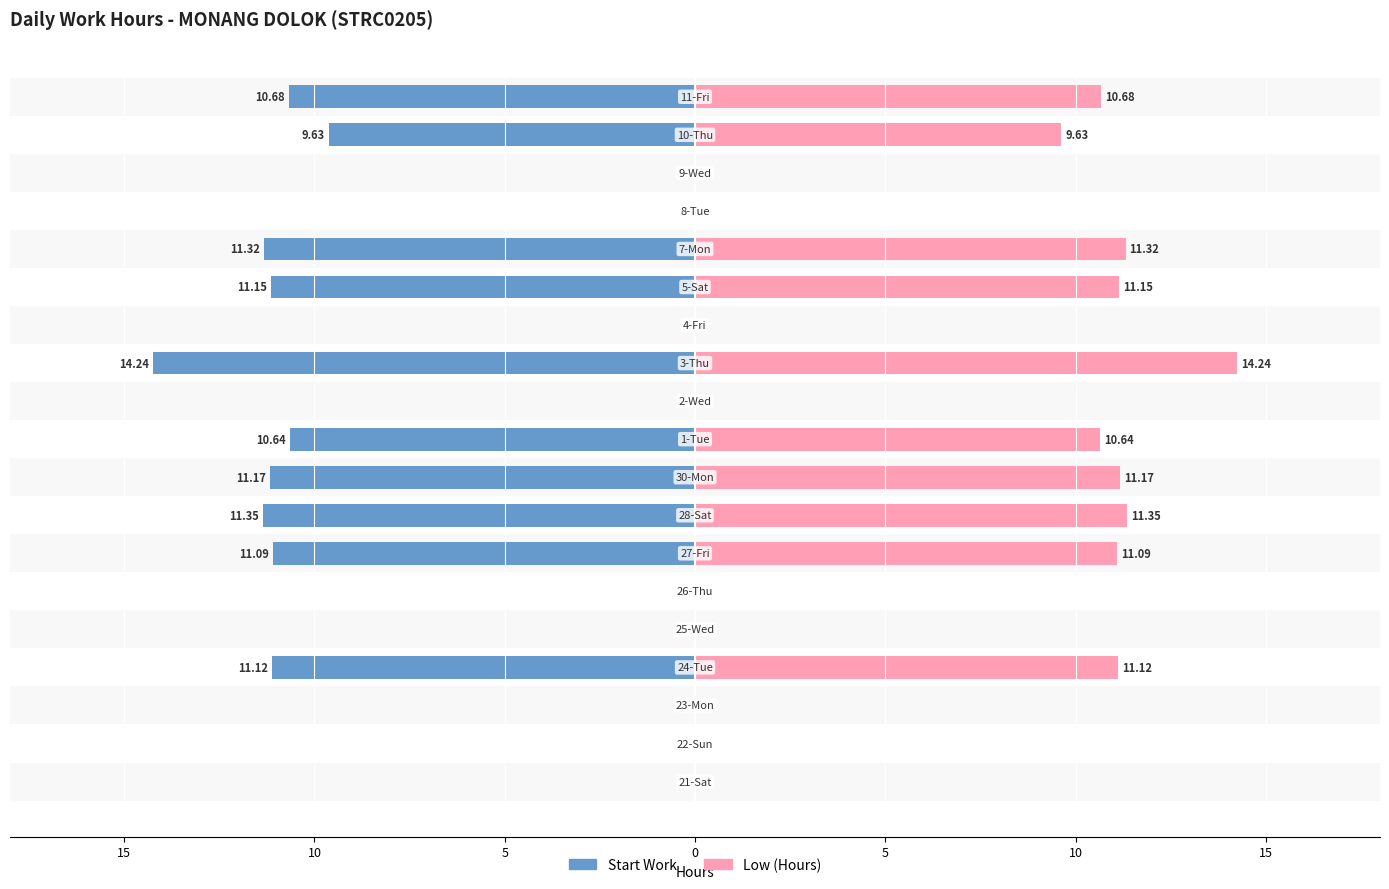

How many bars are there in each group?

2